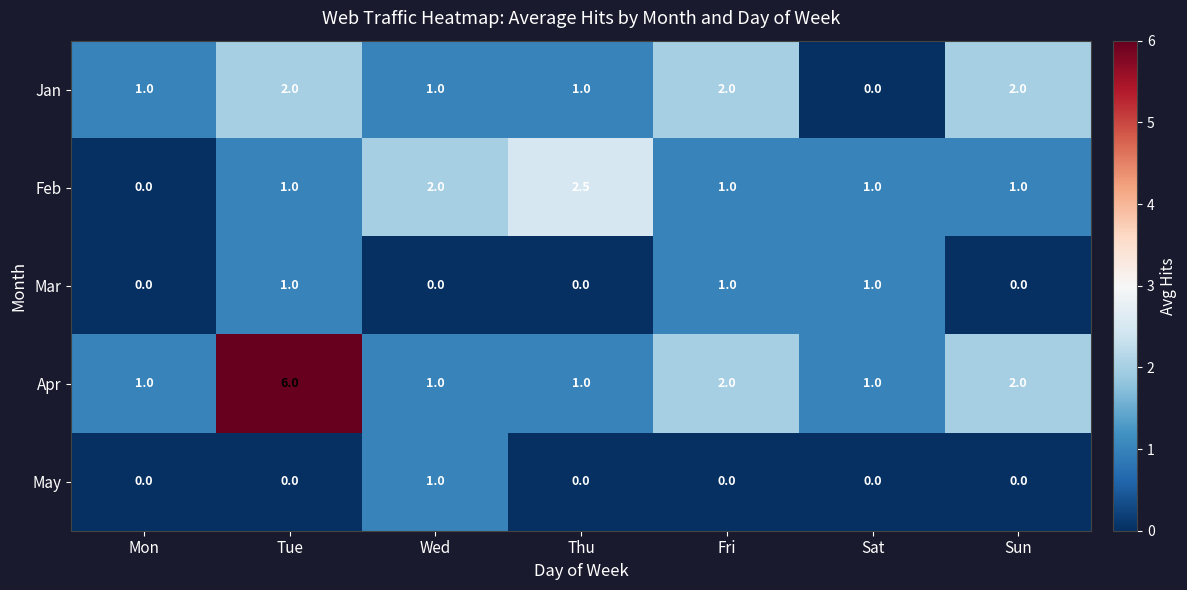

What is the difference between the second highest and second lowest values in the Mar series?

1.0